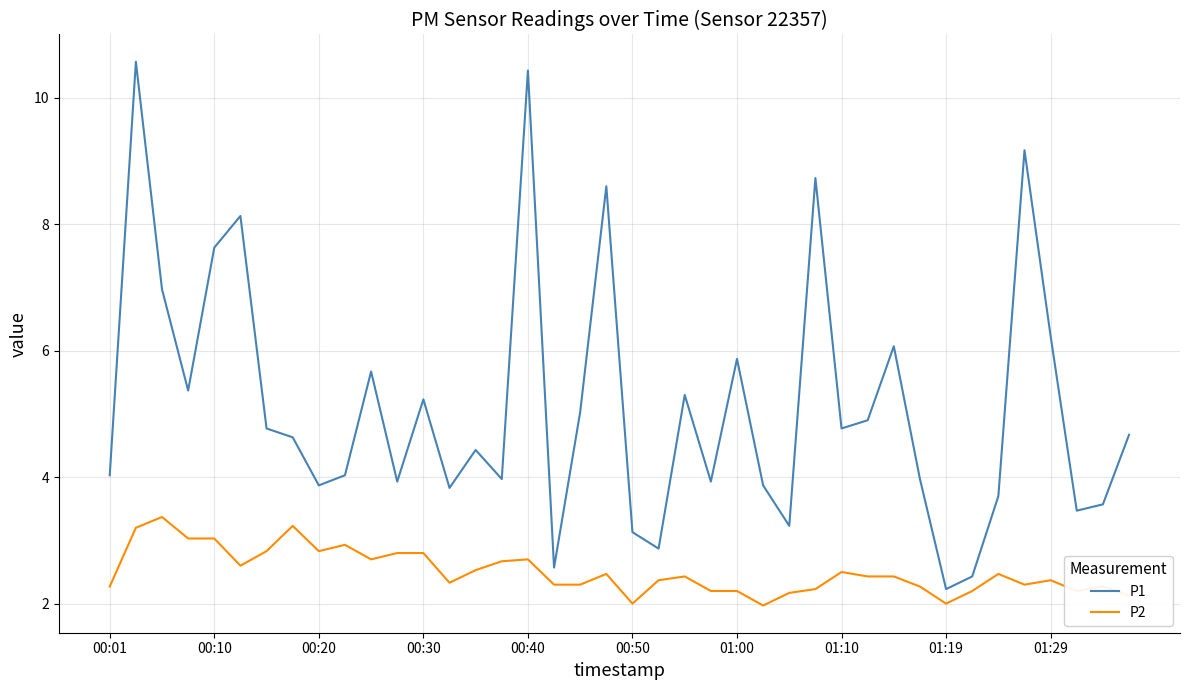

True or false: P2 and P1 intersect in this chart.

False